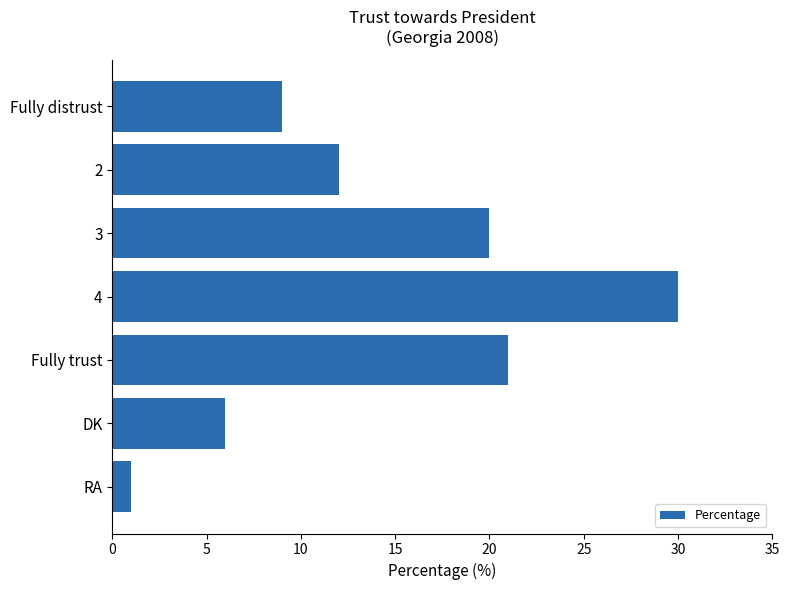

Rank the categories by value from lowest to highest.

RA, DK, Fully distrust, 2, 3, Fully trust, 4